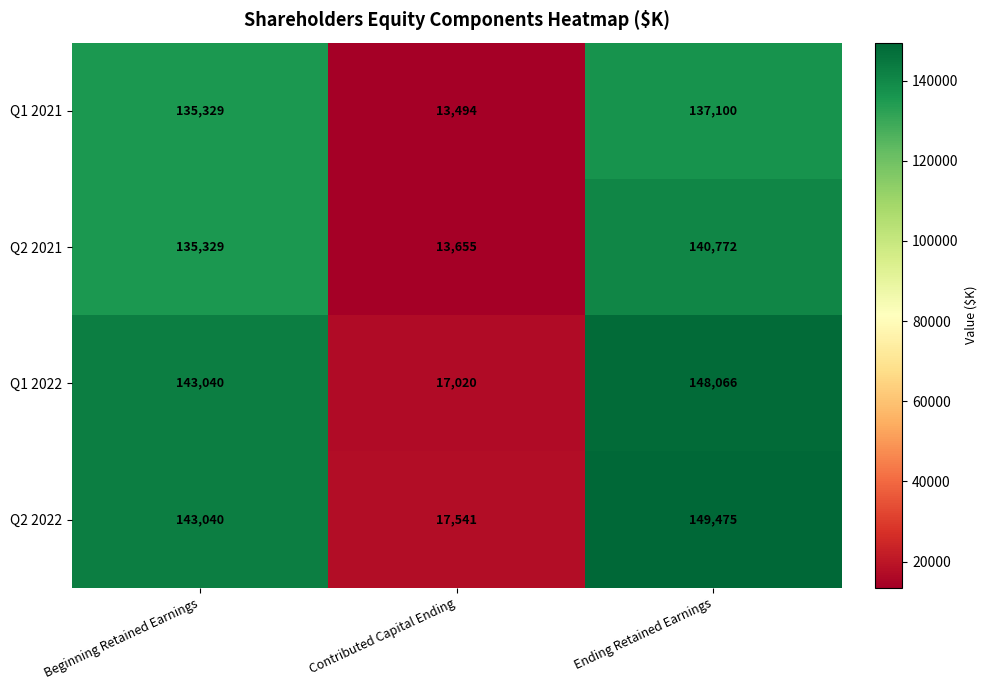

What is the approximate value of Q2 2022 at Beginning Retained Earnings, to the nearest 50?

143050